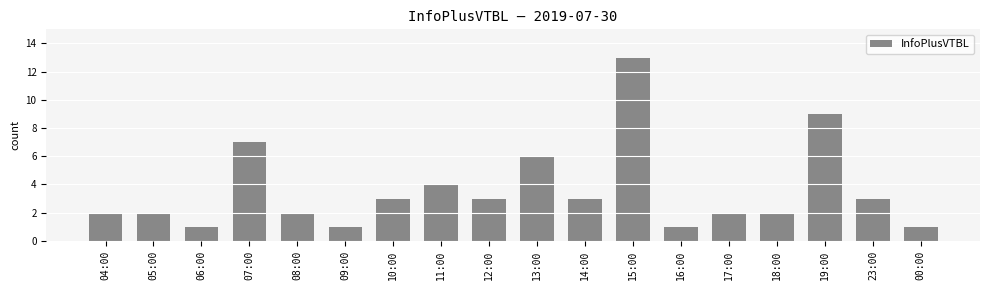

How many data points are less than 3?

9